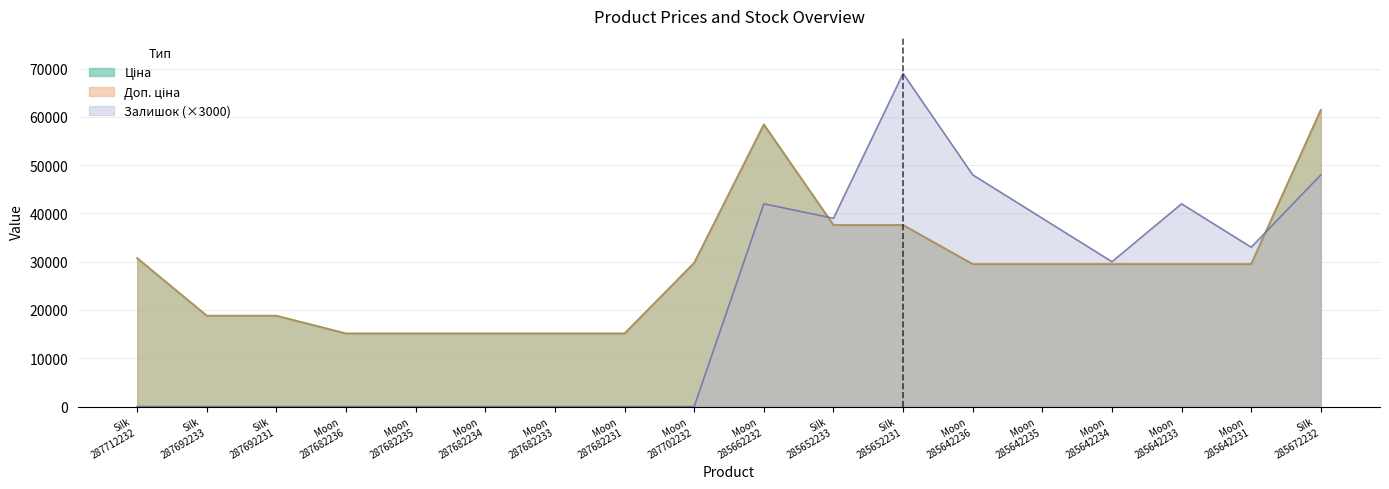

What are all the series names shown in the legend?

Ціна, Доп. ціна, Залишок